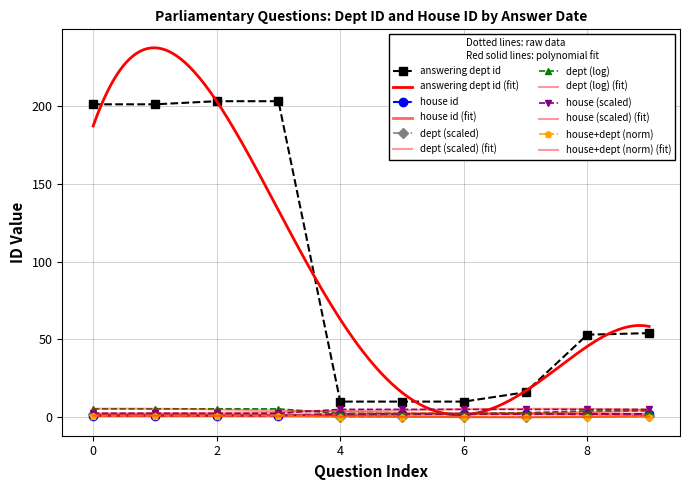

True or false: answering dept id has more than 2 points higher than both neighbors.

False